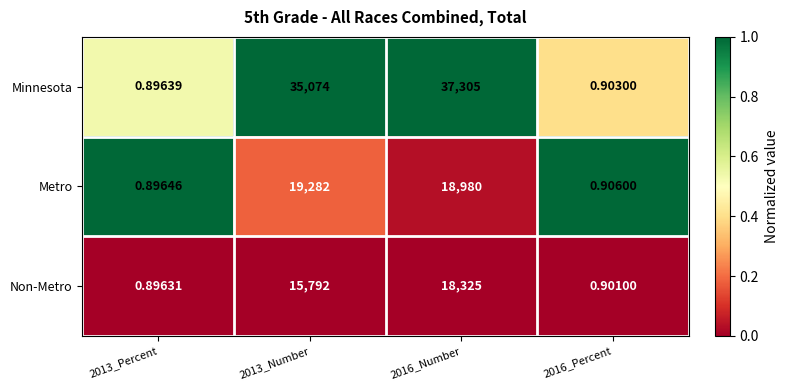

List the series in order of their peak value, lowest first.

Non-Metro, Metro, Minnesota